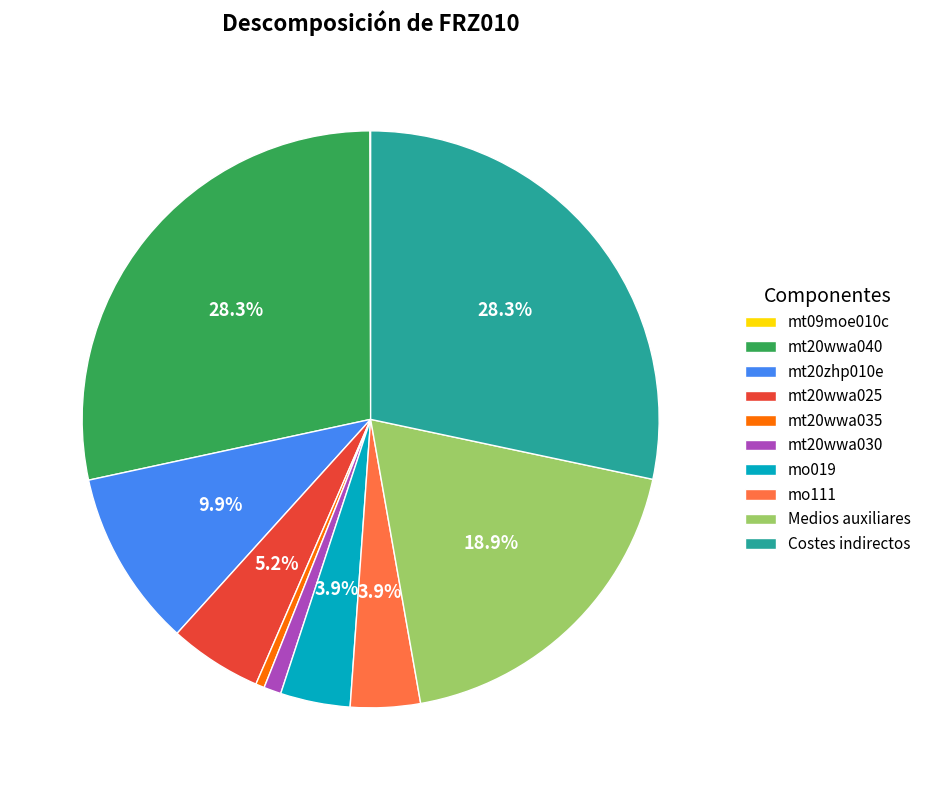

Is the sum of Costes indirectos and mt20wwa030 greater than half?

No